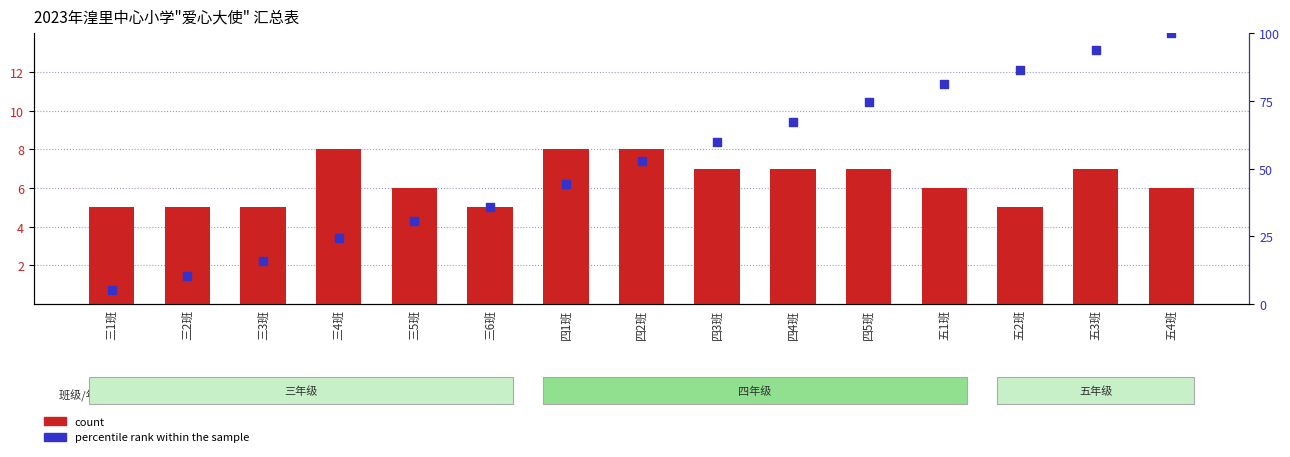

Which series contains the highest Y value?

percentile rank within the sample